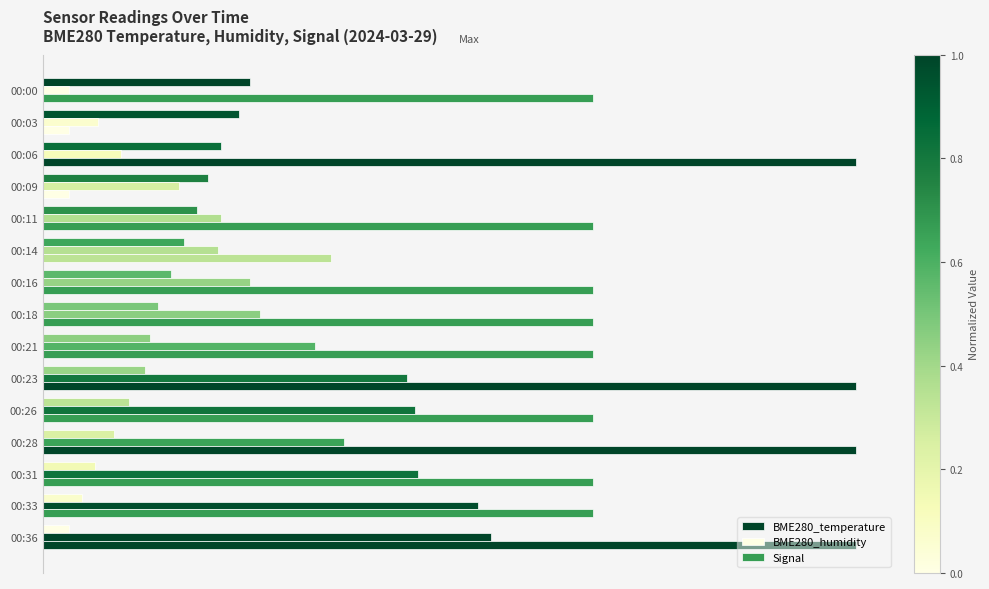

Rank the series by their maximum value, from lowest to highest.

BME280_temperature, BME280_humidity, Signal